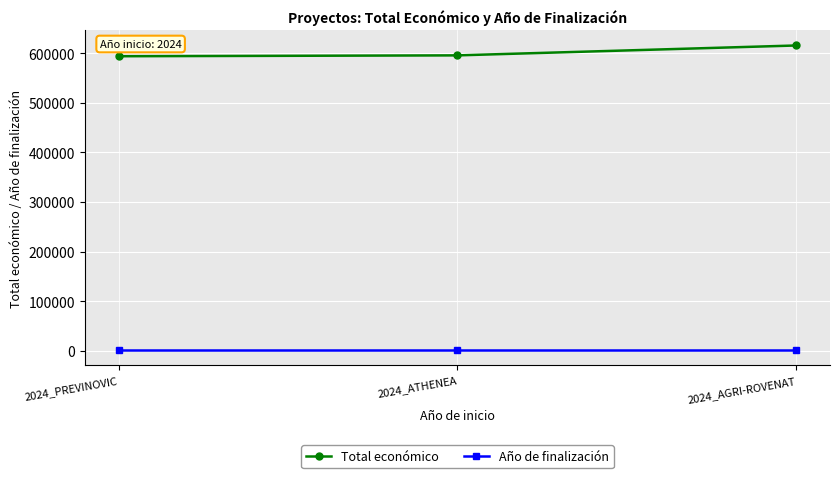

What is the difference between the maximum and minimum values in the Total económico series?

21660